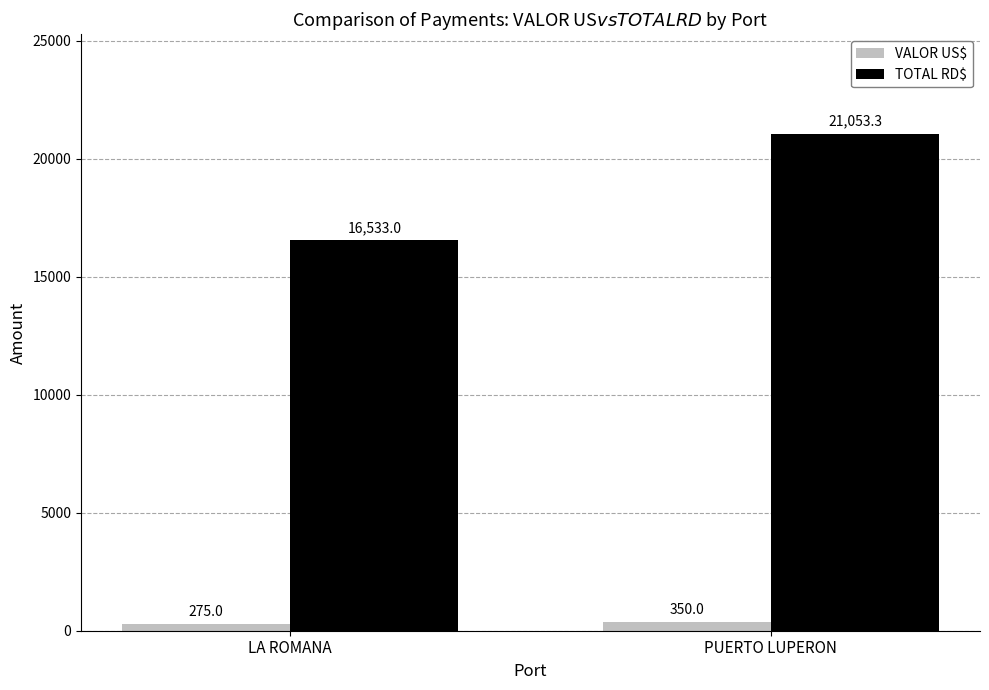

What value does the TOTAL RD$ series have at LA ROMANA?

16533.0